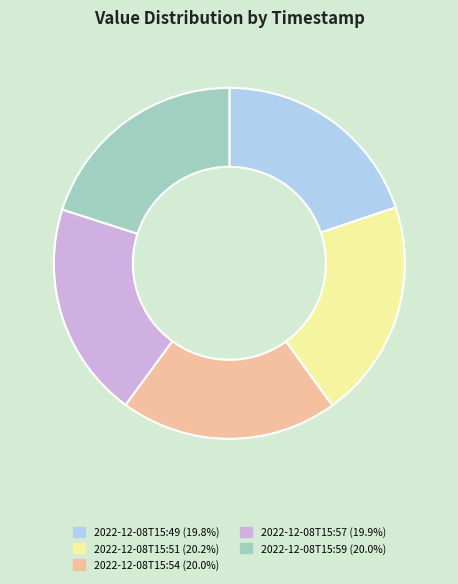

The 2022-12-08T15:51 slice represents 20% of the pie. True or false?

True